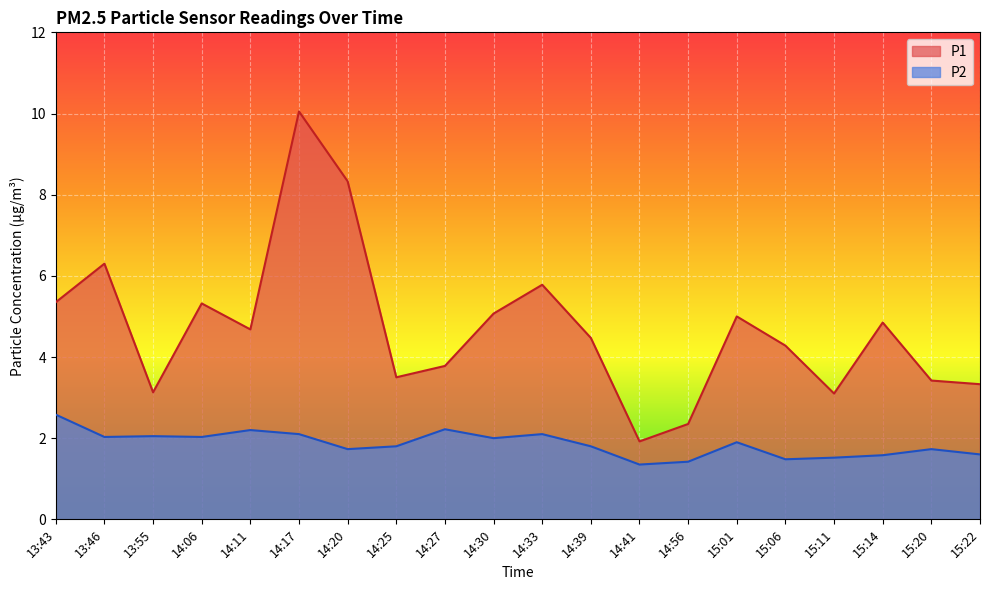

Where does the P1 series first go above 4?

13:43